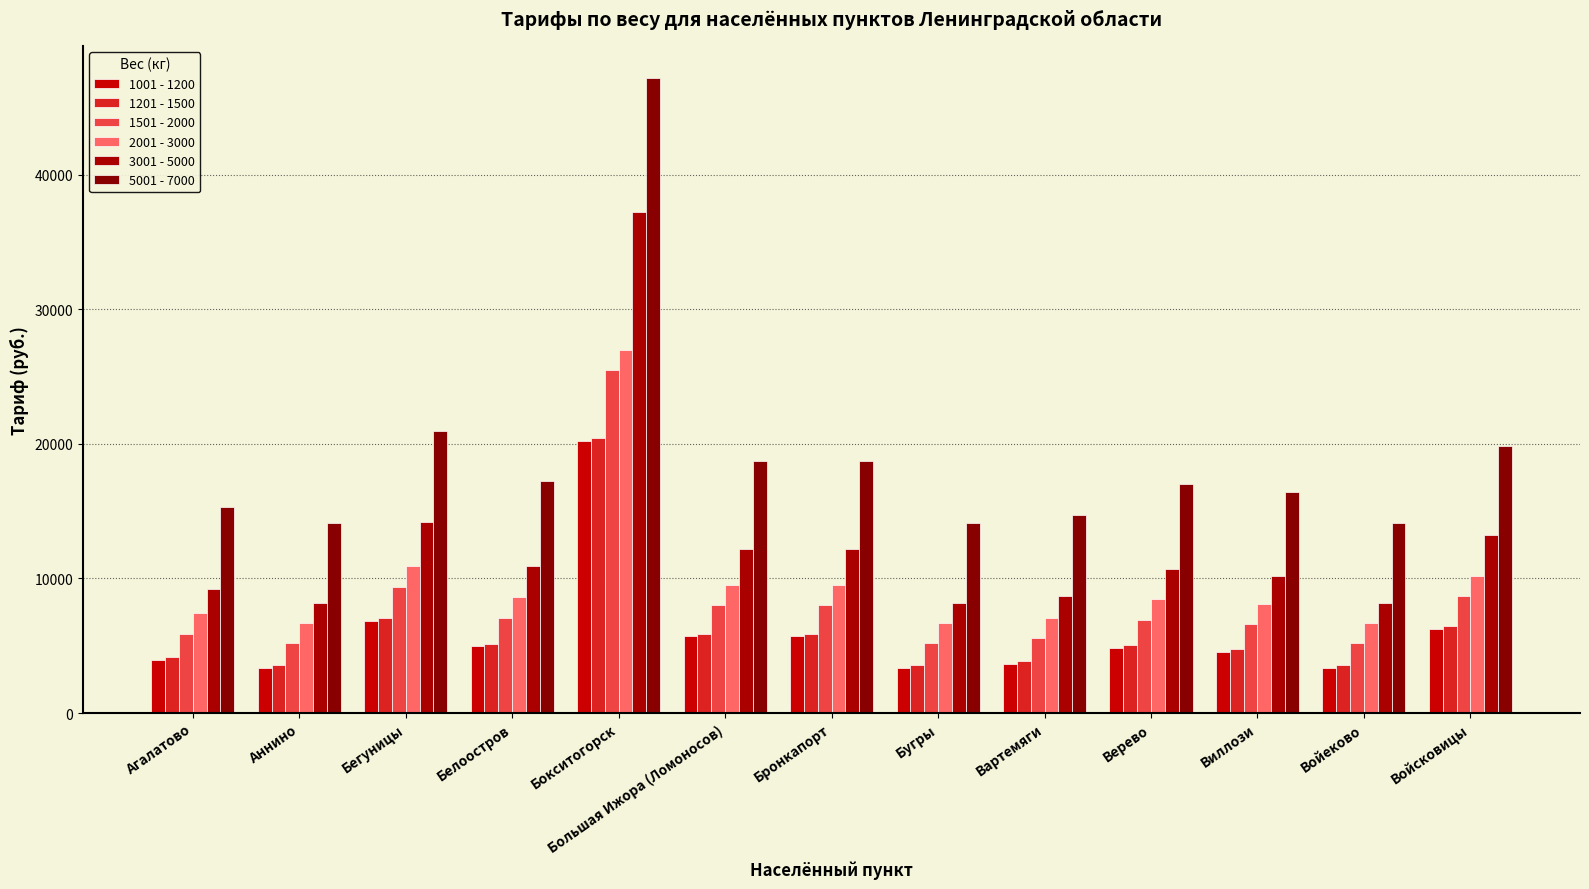

What is the value of the 1501 - 2000 bar at the 12th from the left?

5200